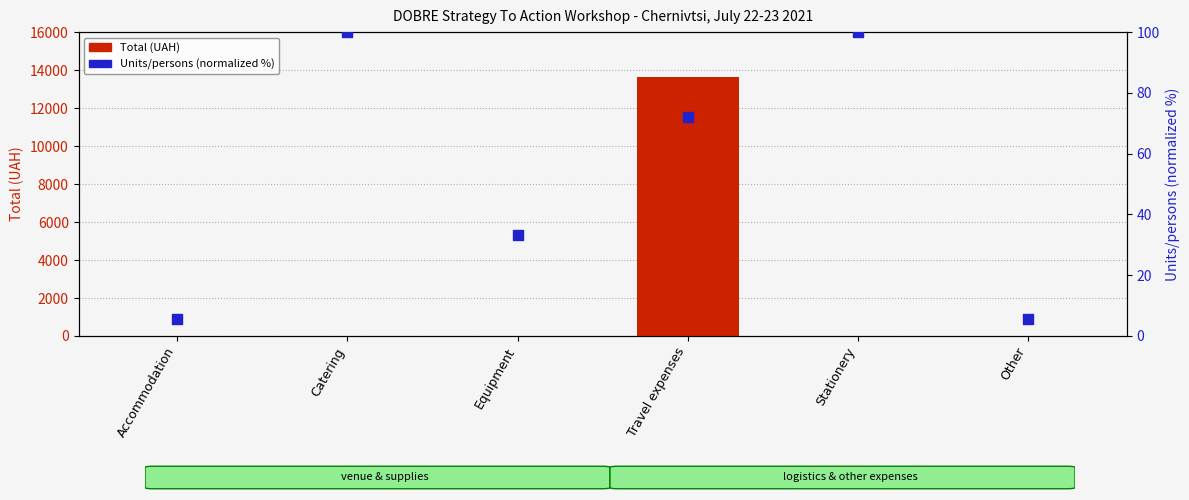

Which series contains the highest Y value?

Total (UAH)